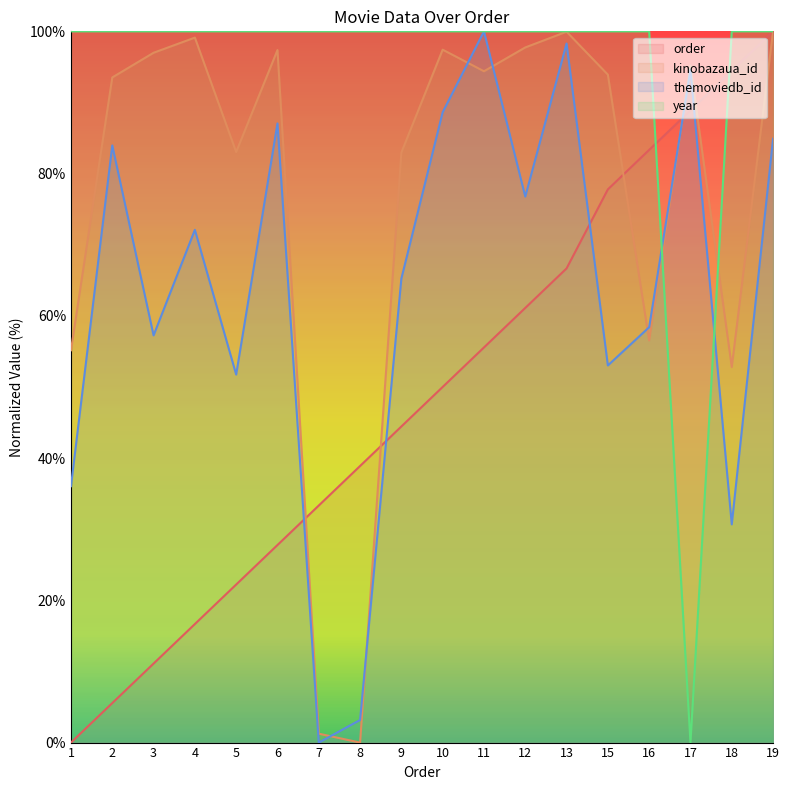

Which series changed the most between 13 and 16?

kinobazaua_id